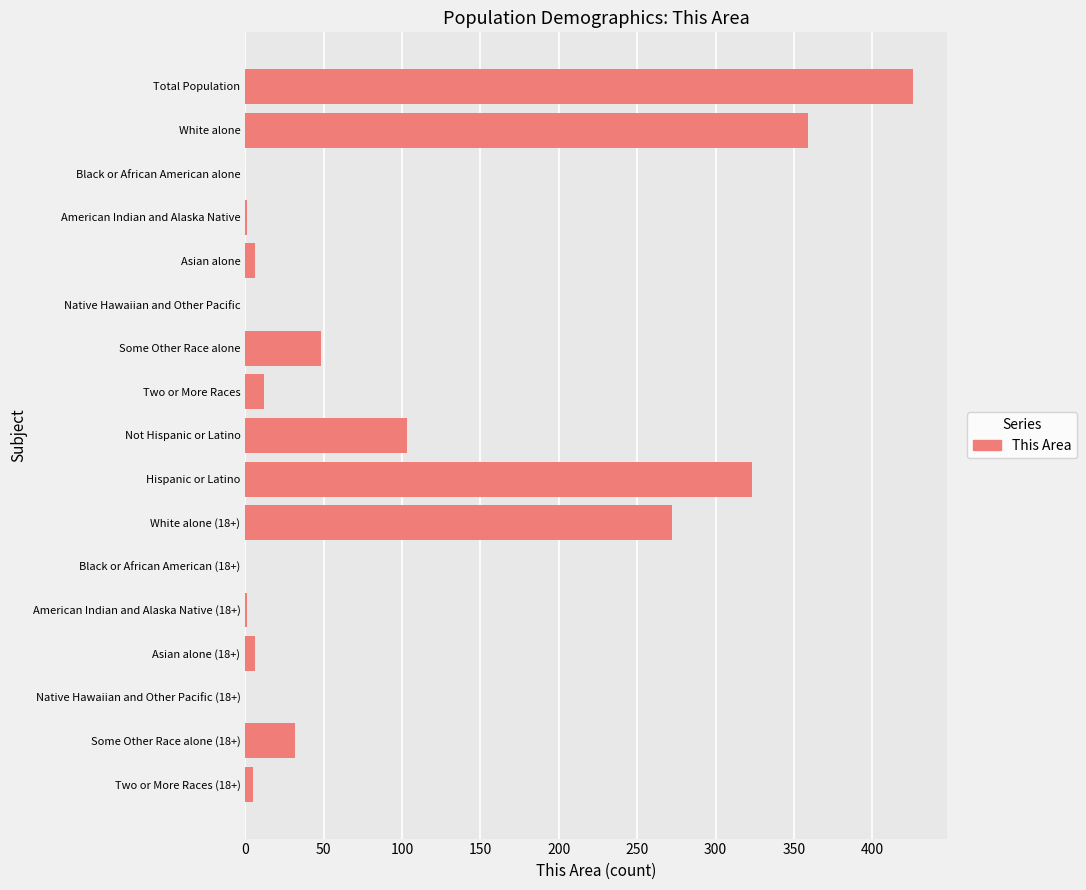

What is the sum of all values?

1594